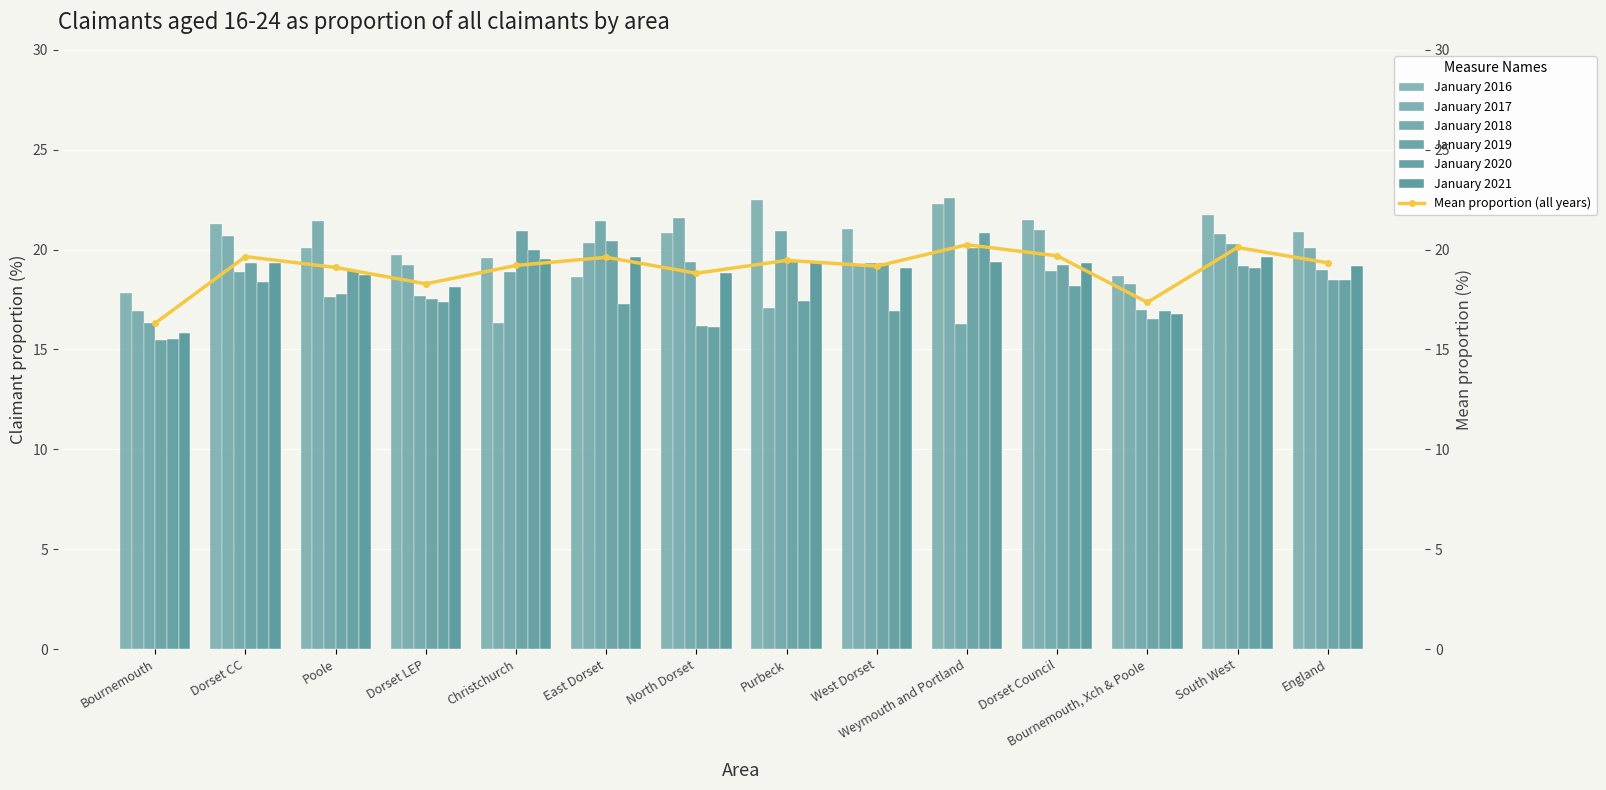

Is it true that January 2021 equals 4.8 at England?

False